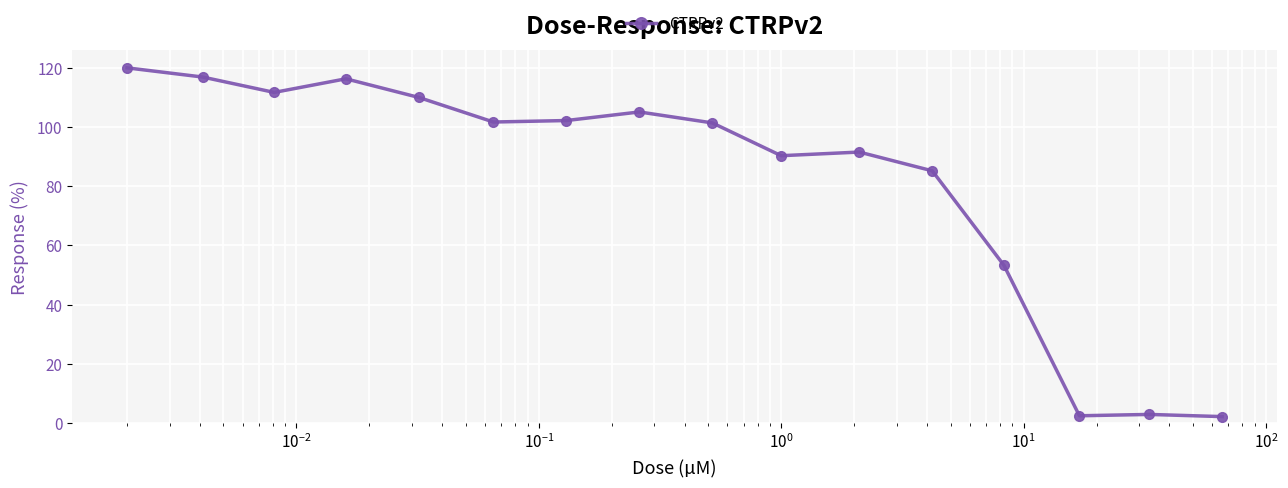

What is the maximum value shown in the chart?

120.0